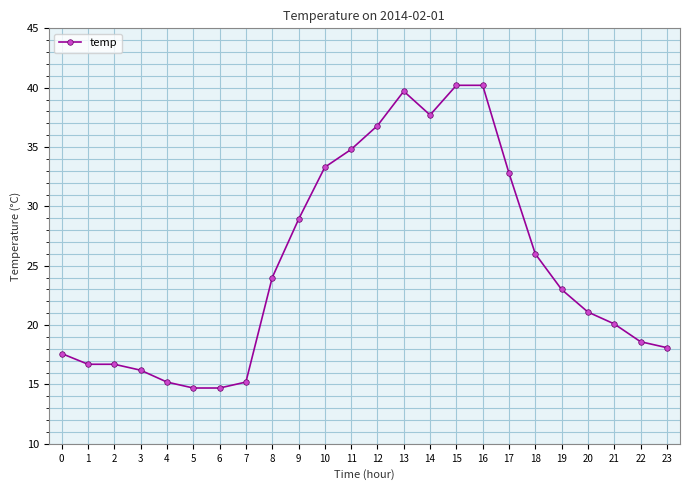

What is the difference between the maximum and minimum values?

25.5